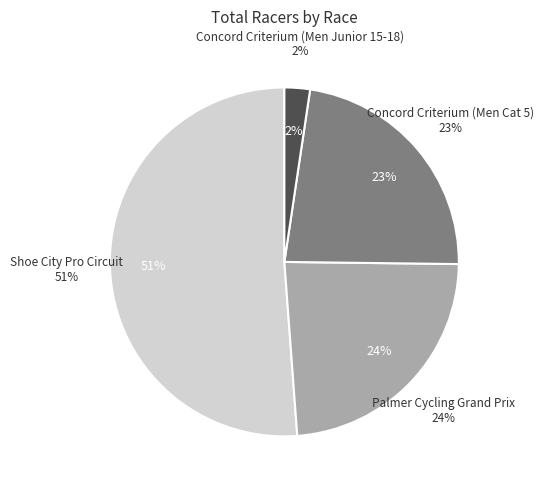

Between Palmer Cycling Grand Prix and Concord Criterium (Men Cat 5), which is larger?

Palmer Cycling Grand Prix